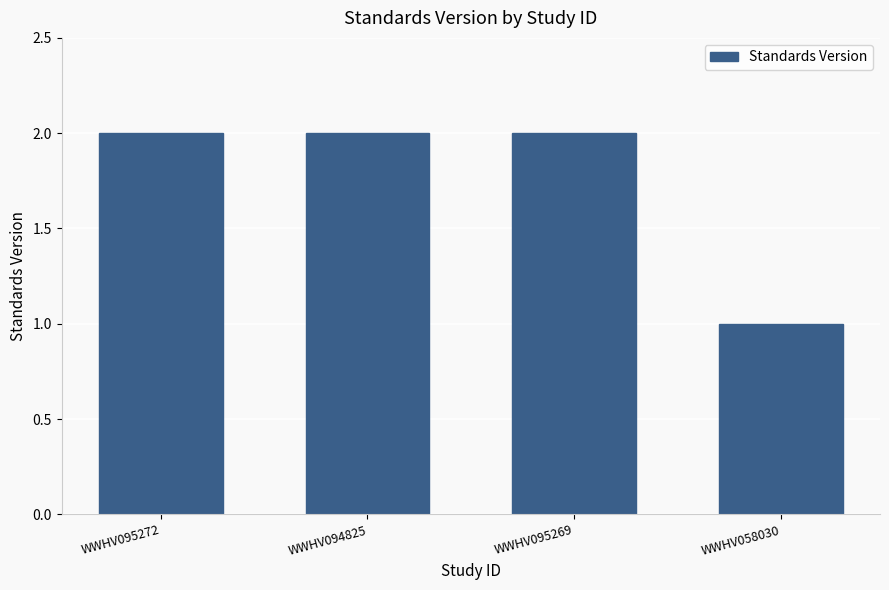

What is the smallest value displayed?

1